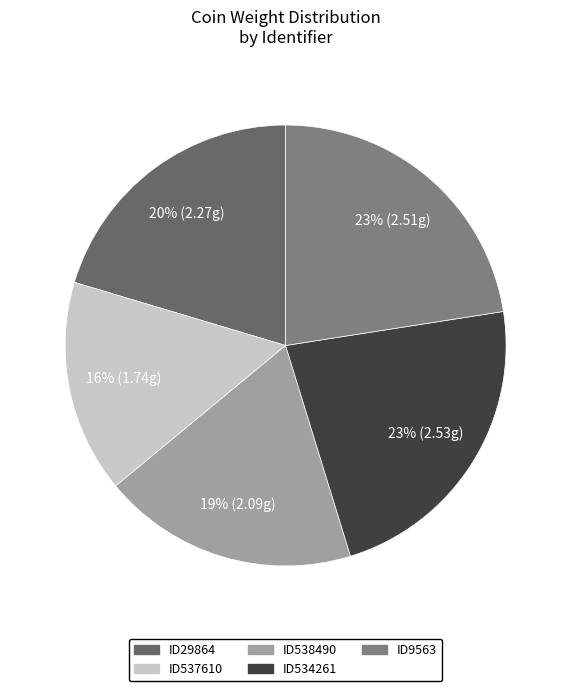

Which slice is the smallest?

ID537610